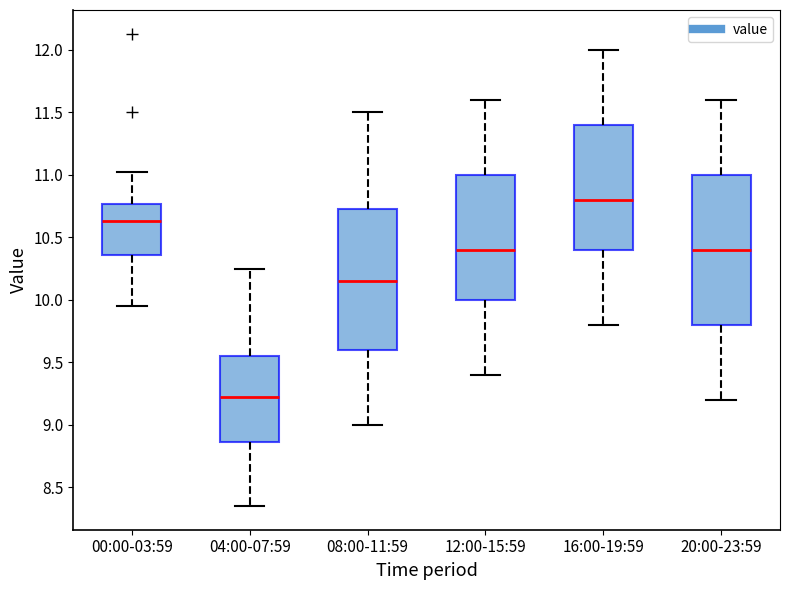

Which box has the highest median line?

16:00-19:59